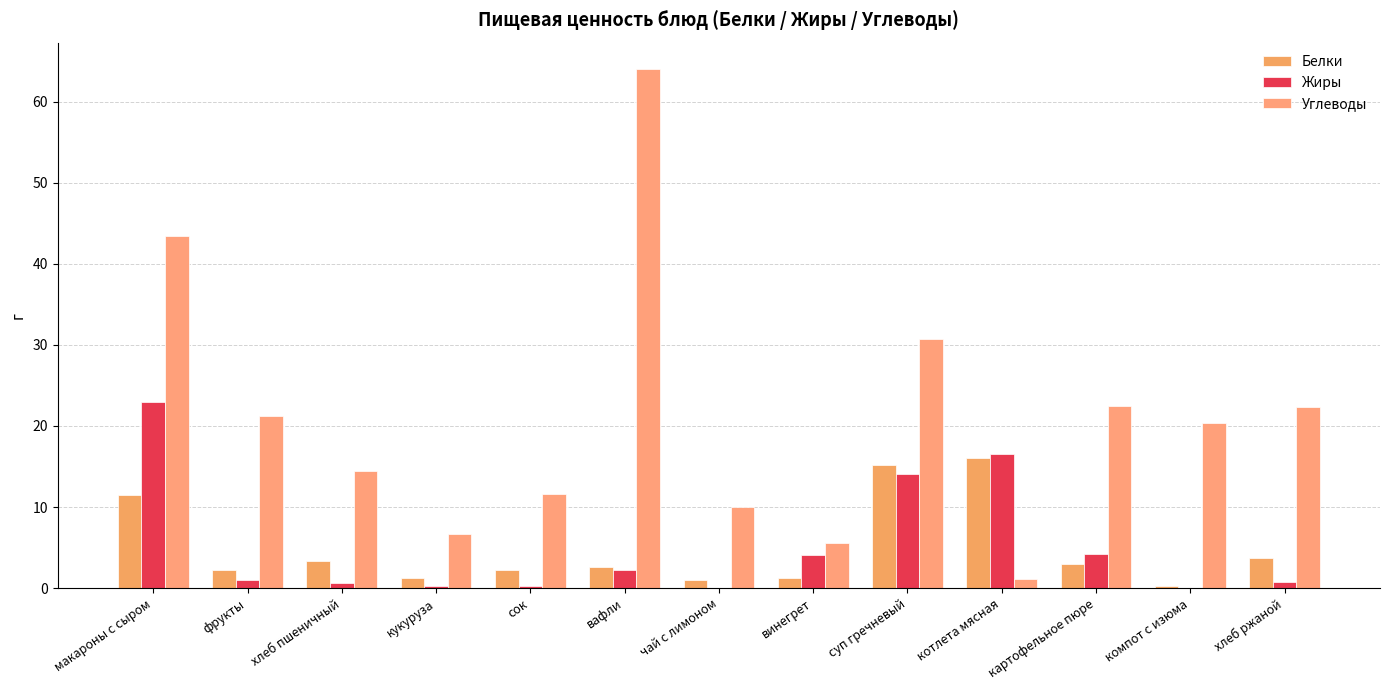

What are all the series names shown in the legend?

Белки, Жиры, Углеводы